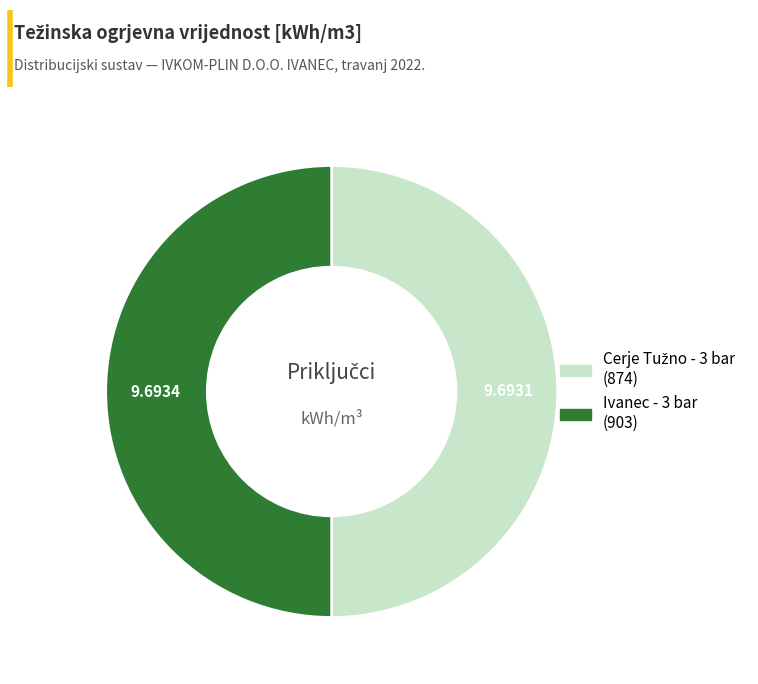

Which category accounts for the majority?

903